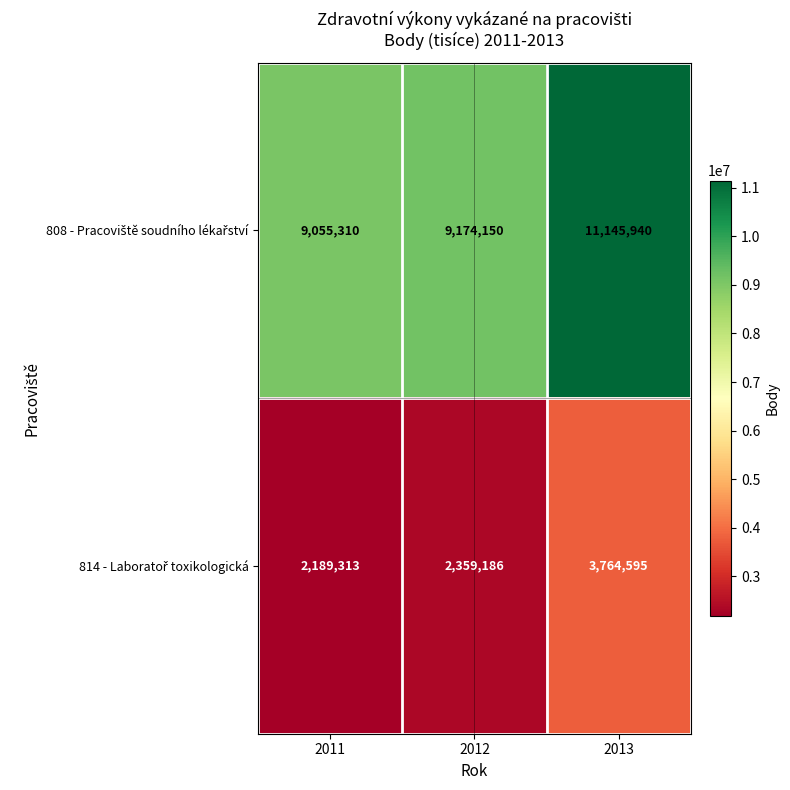

What is the difference between the highest and lowest values at 2012?

6814964